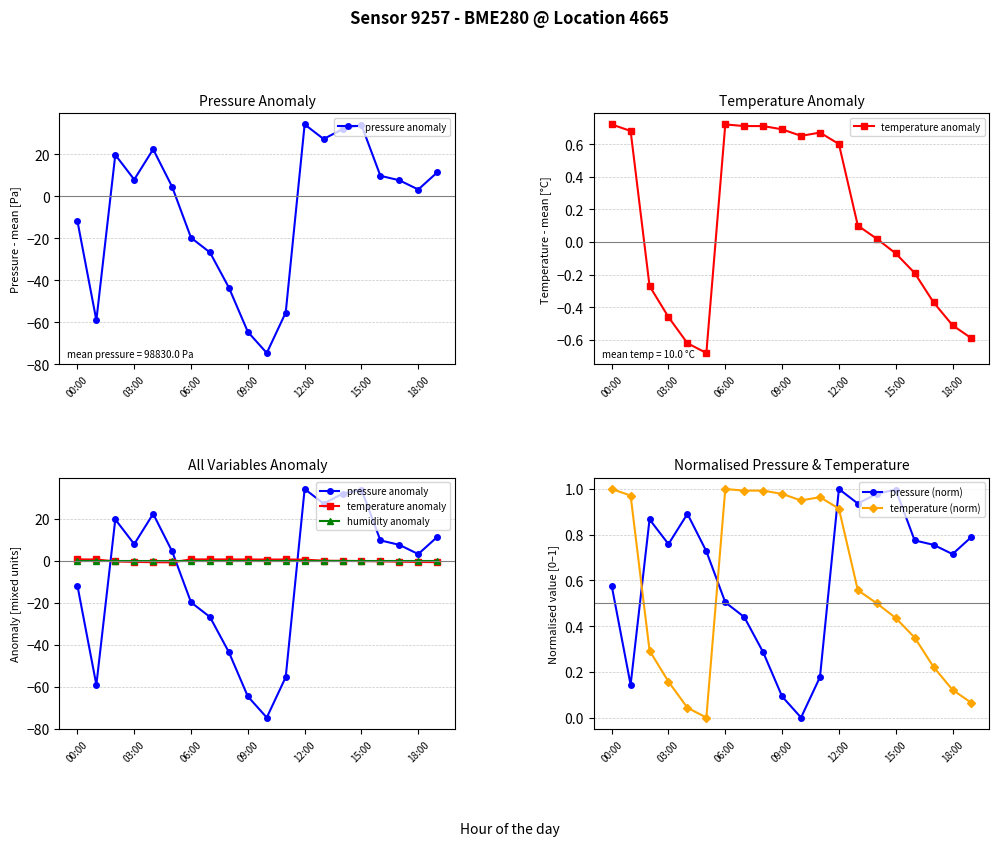

True or false: temperature (norm) and temperature anomaly cross at least once.

False